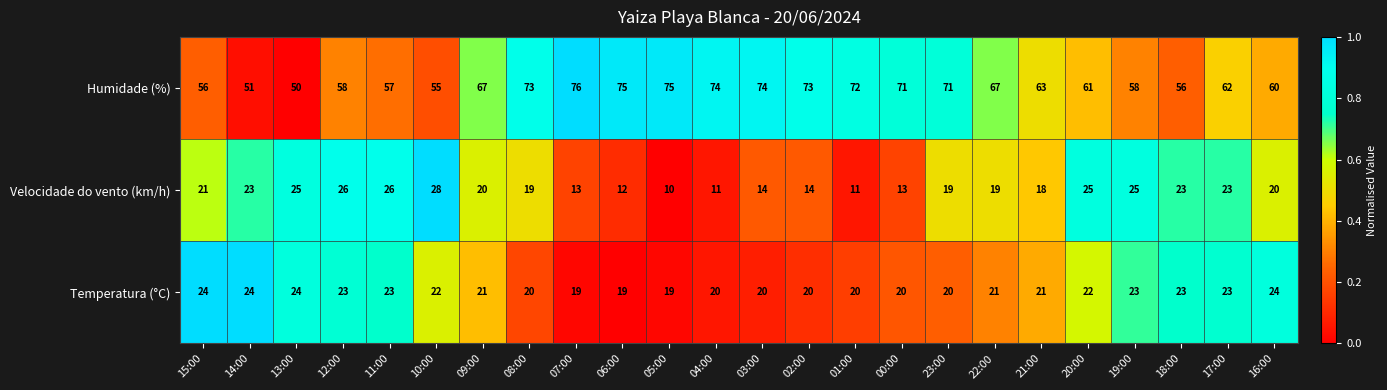

The value of Velocidade do vento (km/h) at 20:00 is 25. True or false?

True